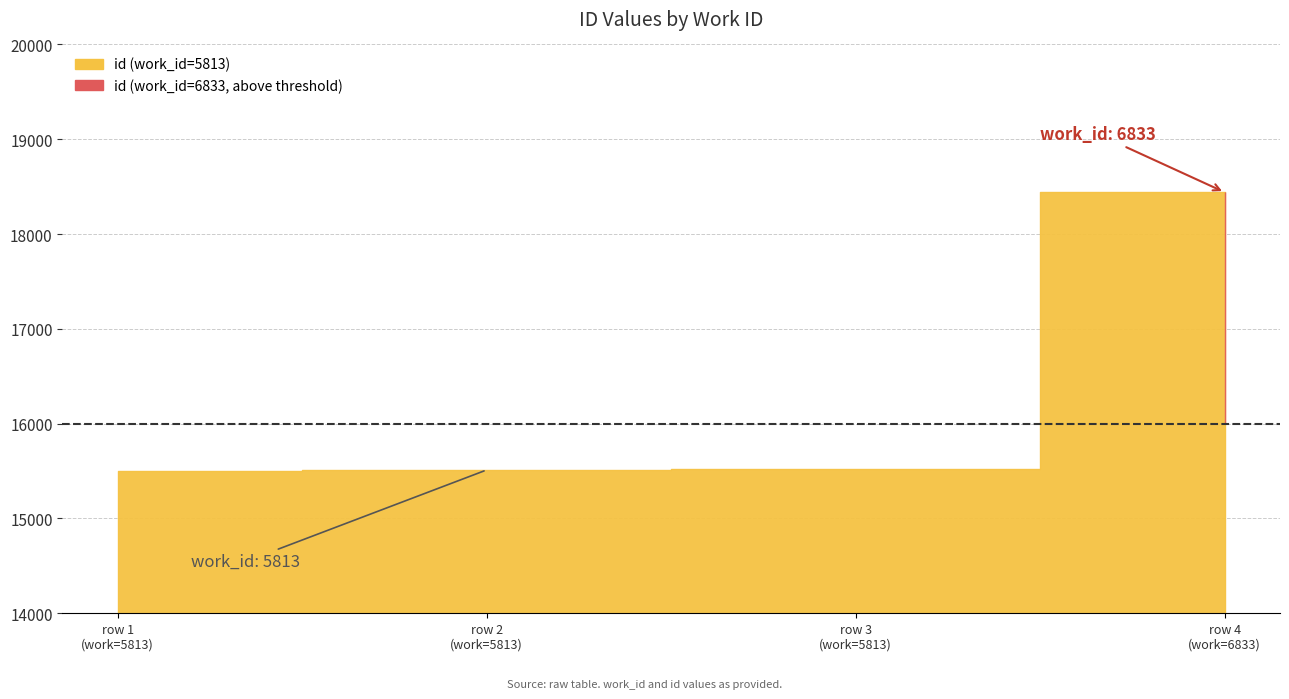

What is the difference between the maximum and second lowest values?

2929